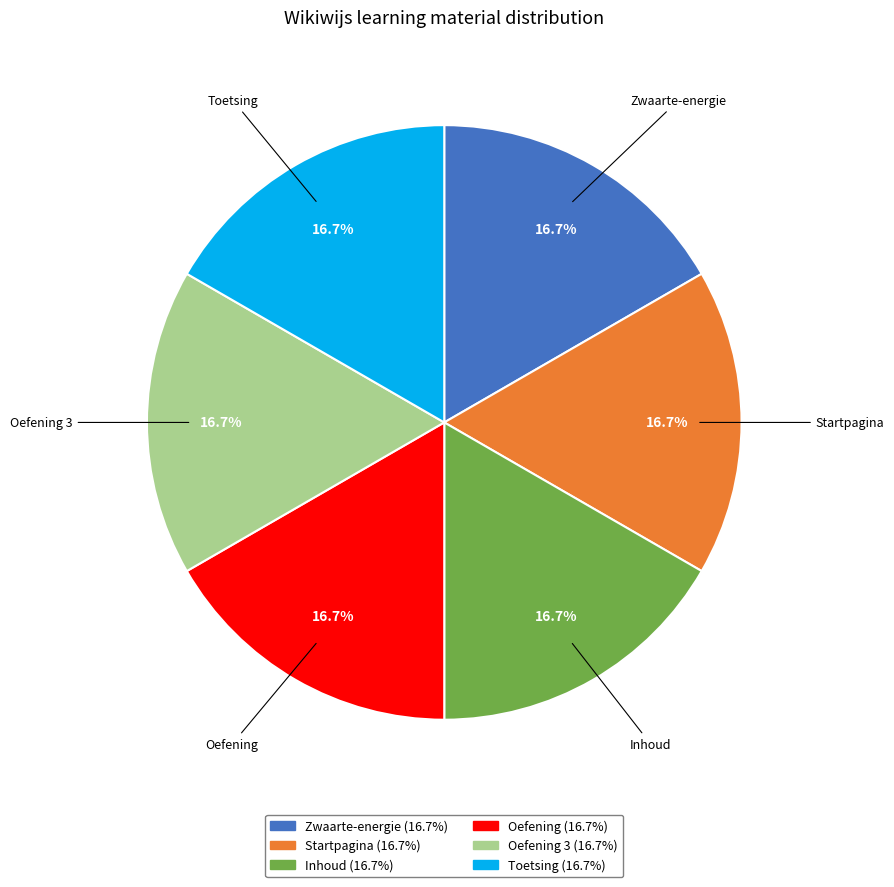

Is there any slice that represents more than half of the pie?

No